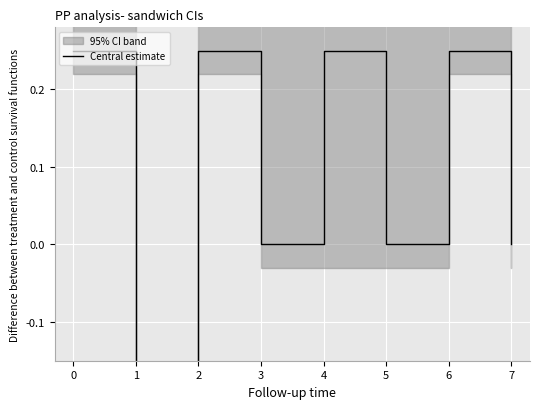

What is the approximate value at 0?

0.2